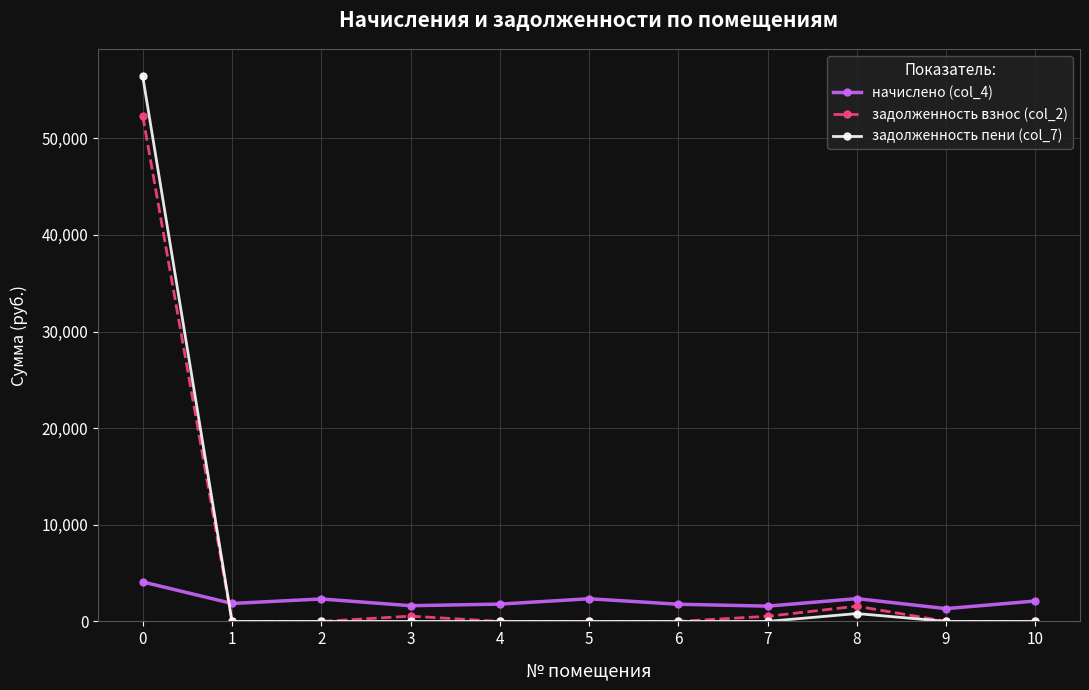

Is the value of задолженность взнос (col_2) at 5 greater than the value of начислено (col_4) at 9?

No